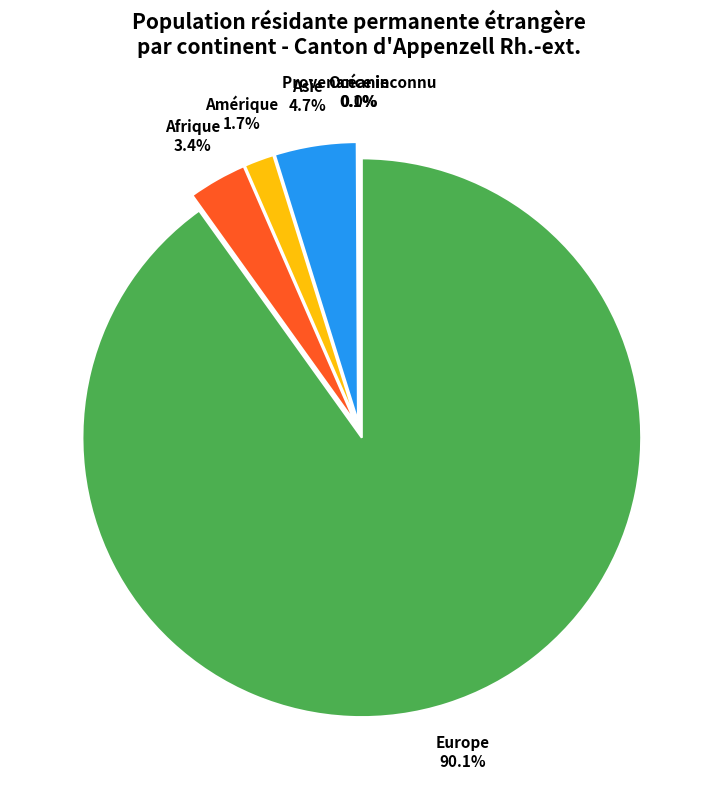

The Europe slice represents 99% of the pie. True or false?

False